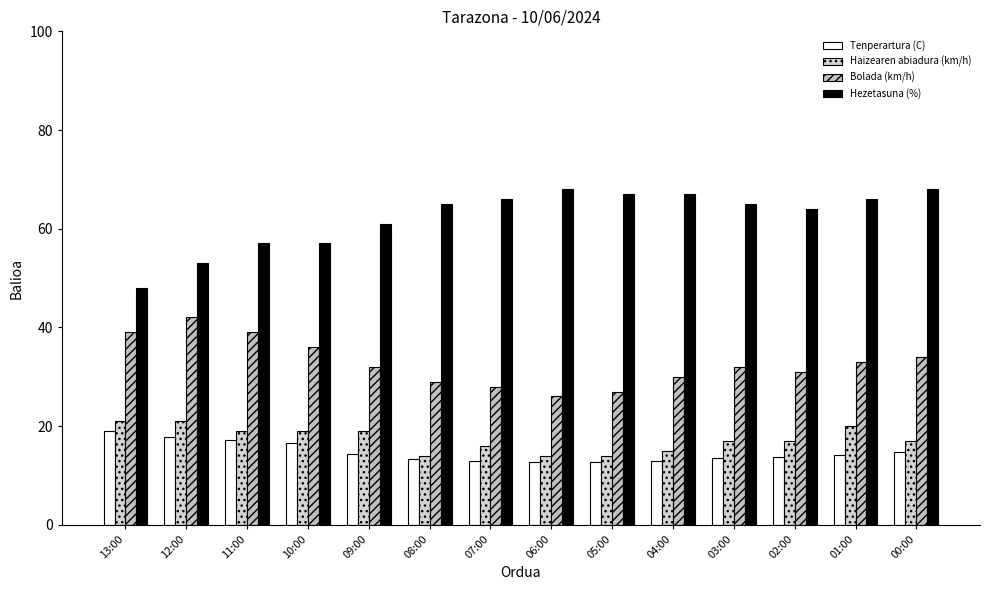

How many data points does each series have?

14